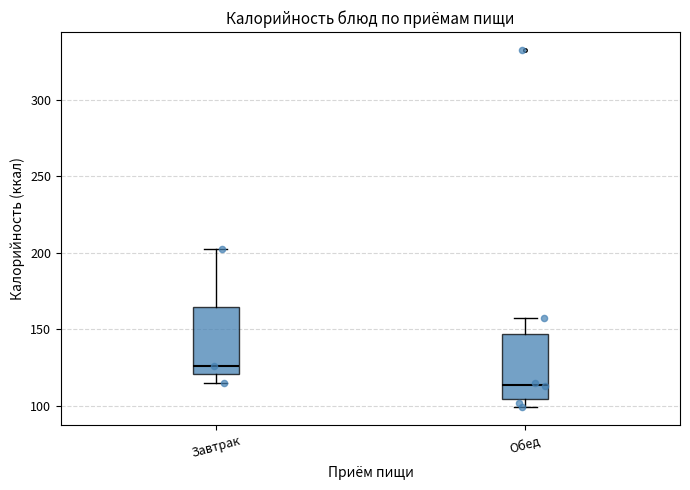

Reading left to right, transcribe this box plot: for each box, give where its median line is, the range the box spans, and where its two whiskers end, as read against the y-axis. The values are not printed on the chart, so give them approximately, as read against the axis.

Завтрак: median 125, box 120 to 165, whiskers 115 to 205
Обед: median 115, box 105 to 145, whiskers 100 to 160